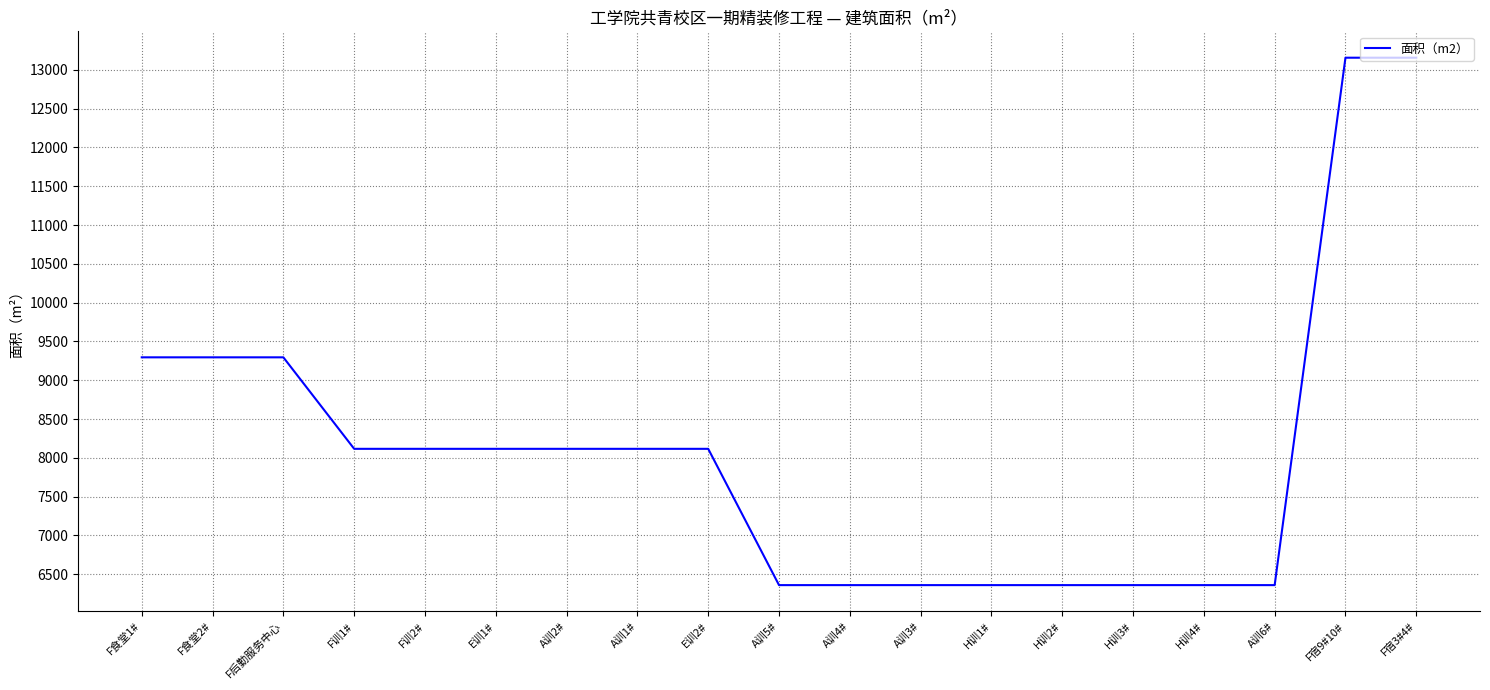

How many distinct data groups are displayed?

1